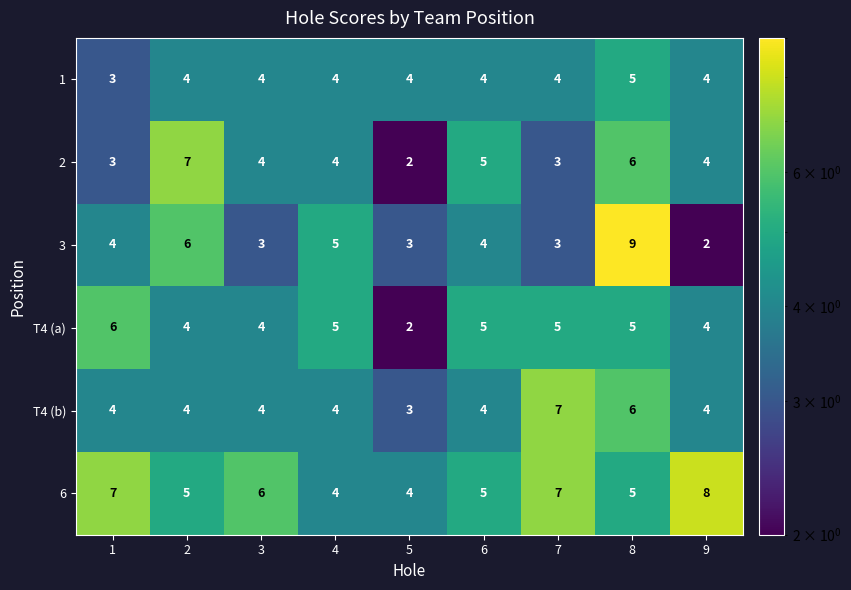

What is the average value of the T4 (a) series?

4